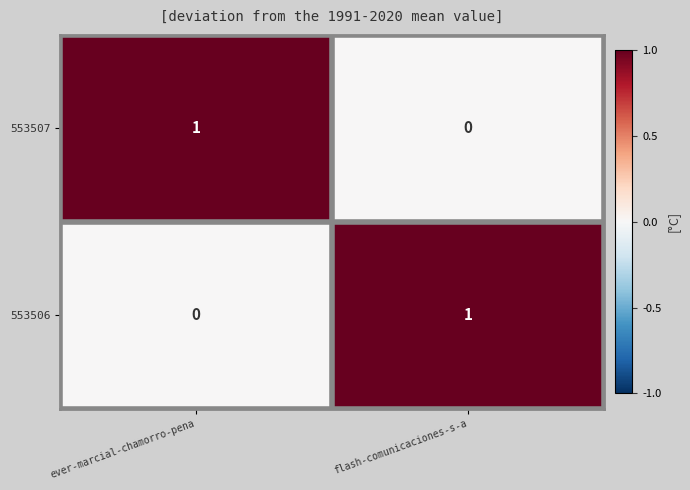

At which label does 553507 reach its peak?

ever-marcial-chamorro-pena